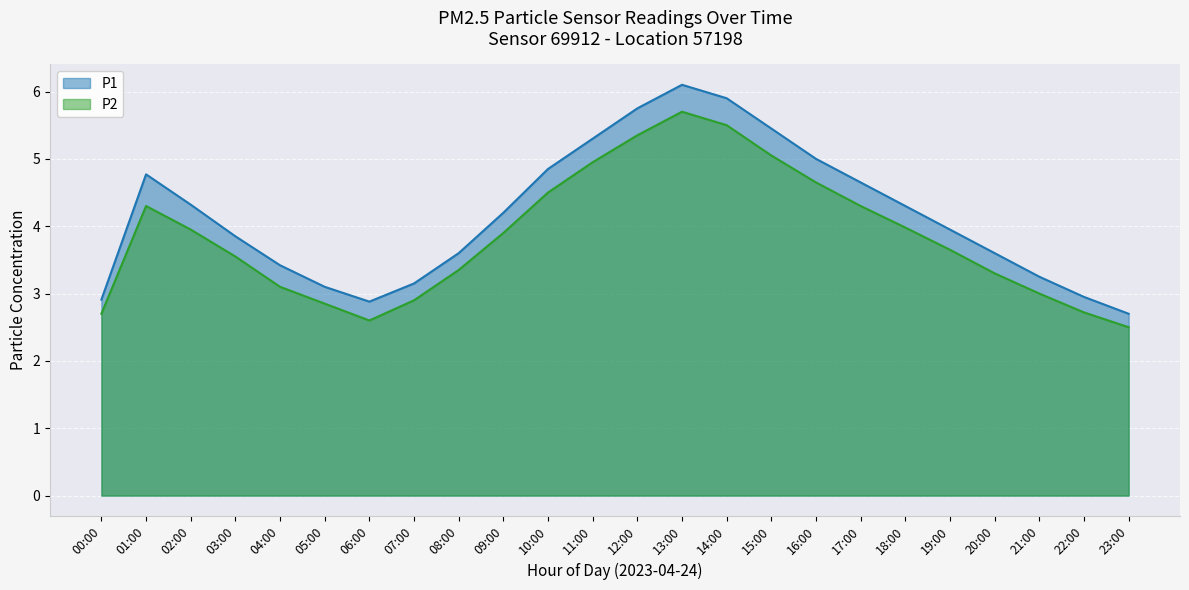

True or false: P2 and P1 intersect in this chart.

False